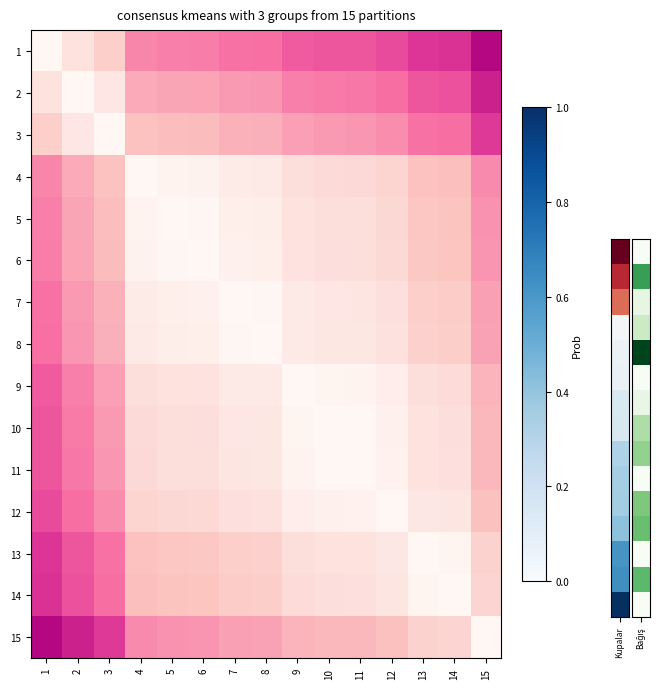

Which category has the lowest value across all series?

15